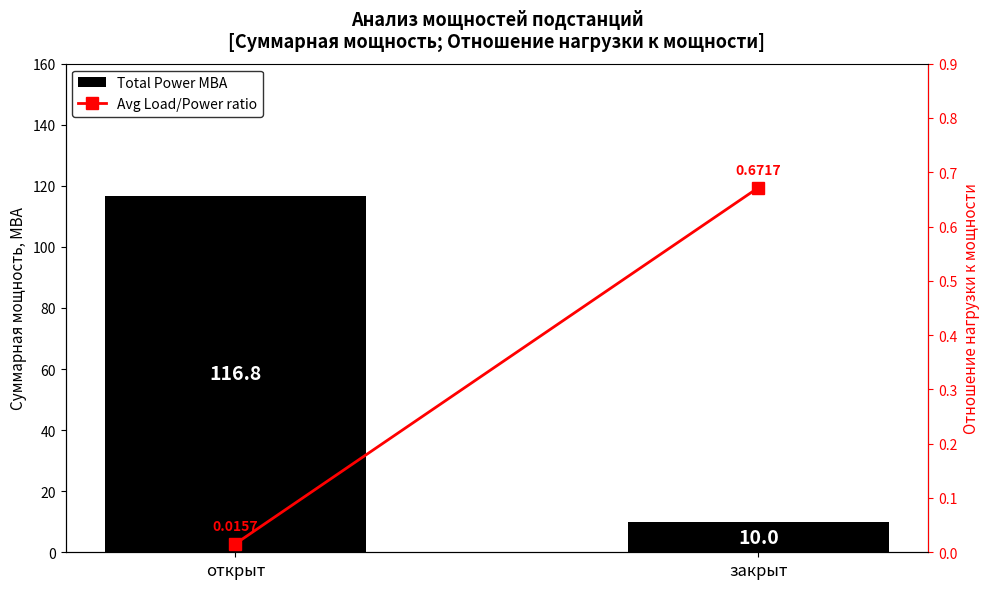

True or false: Avg Load/Power ratio has a value of 0.7 at закрыт.

True